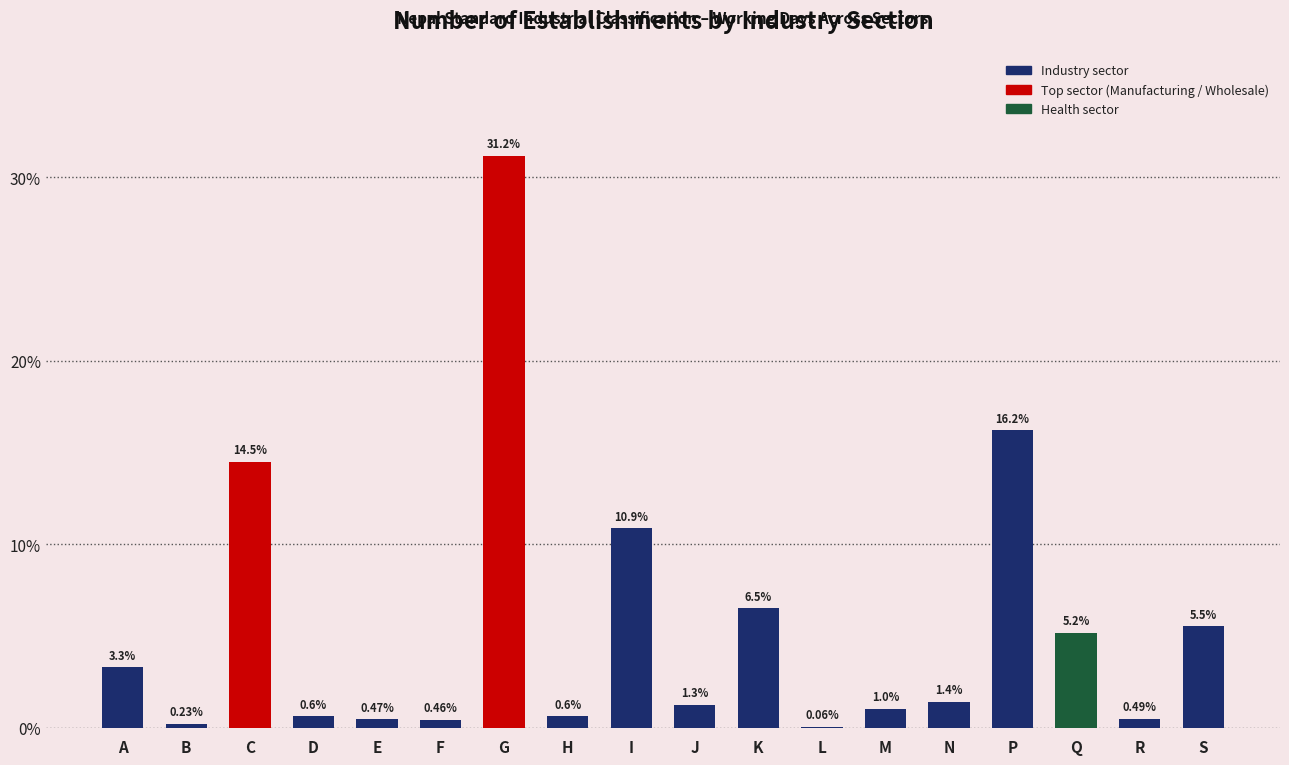

Which label corresponds to the largest value in the chart?

G